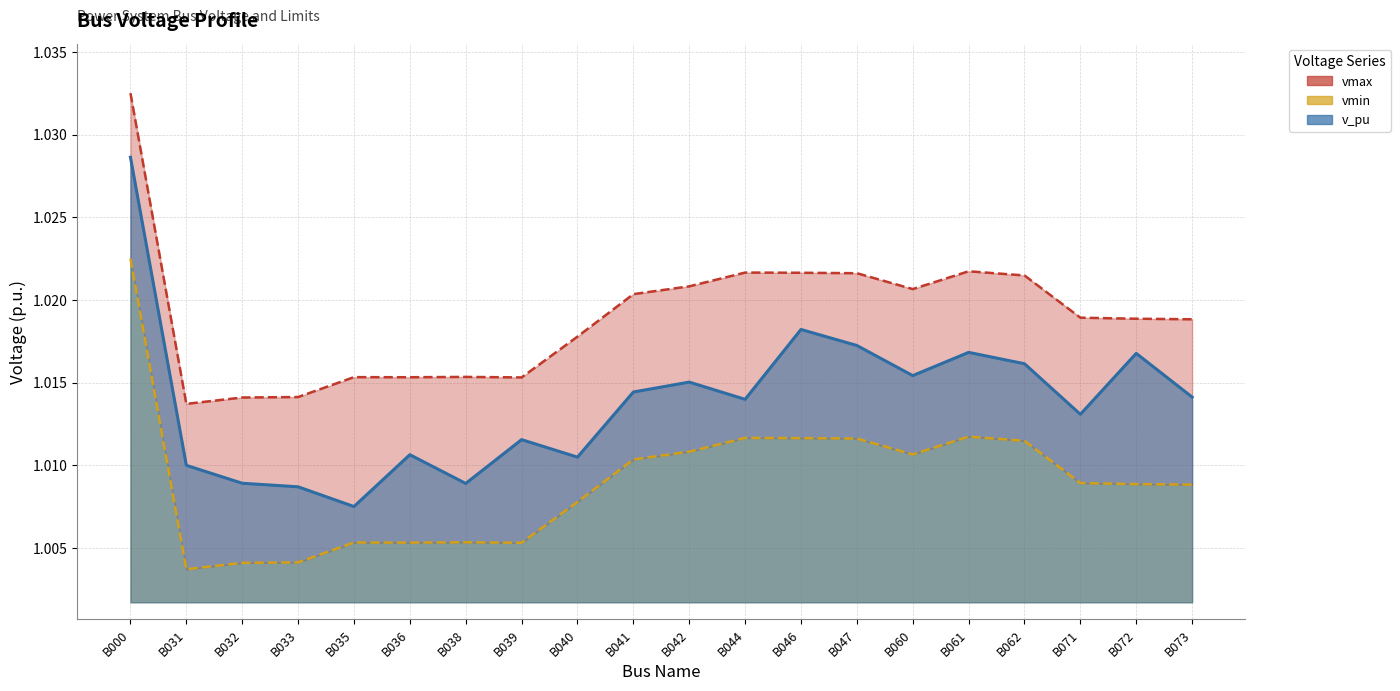

The vmin series shows 1.0 at B036. True or false?

True